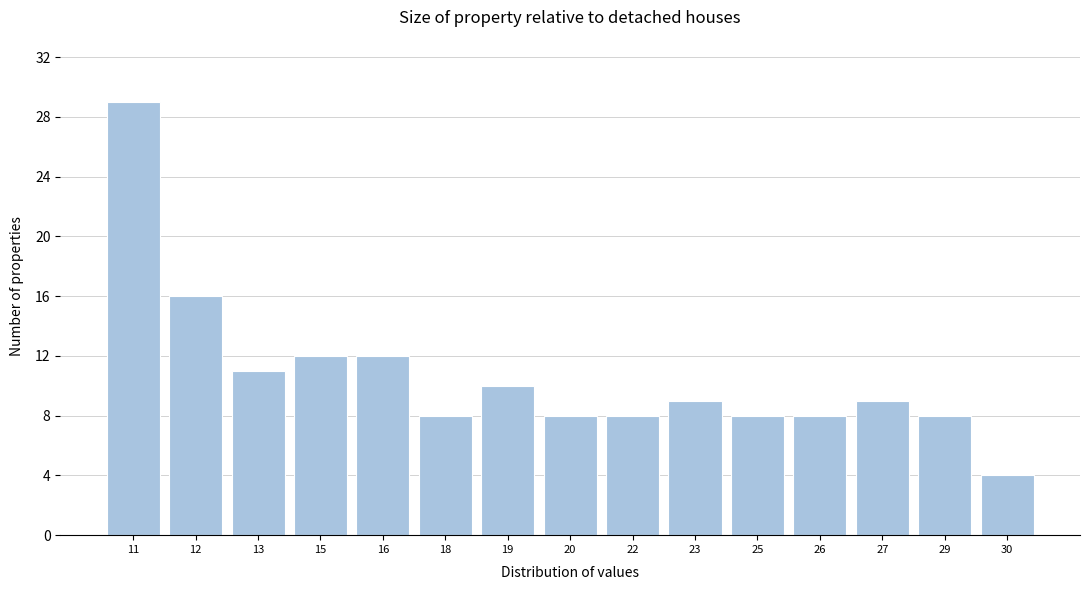

Reading left to right, extract all data points from this chart.

11=29	12=16	13=11	15=12	16=12	18=8	19=10	20=8	22=8	23=9	25=8	26=8	27=9	29=8	30=4